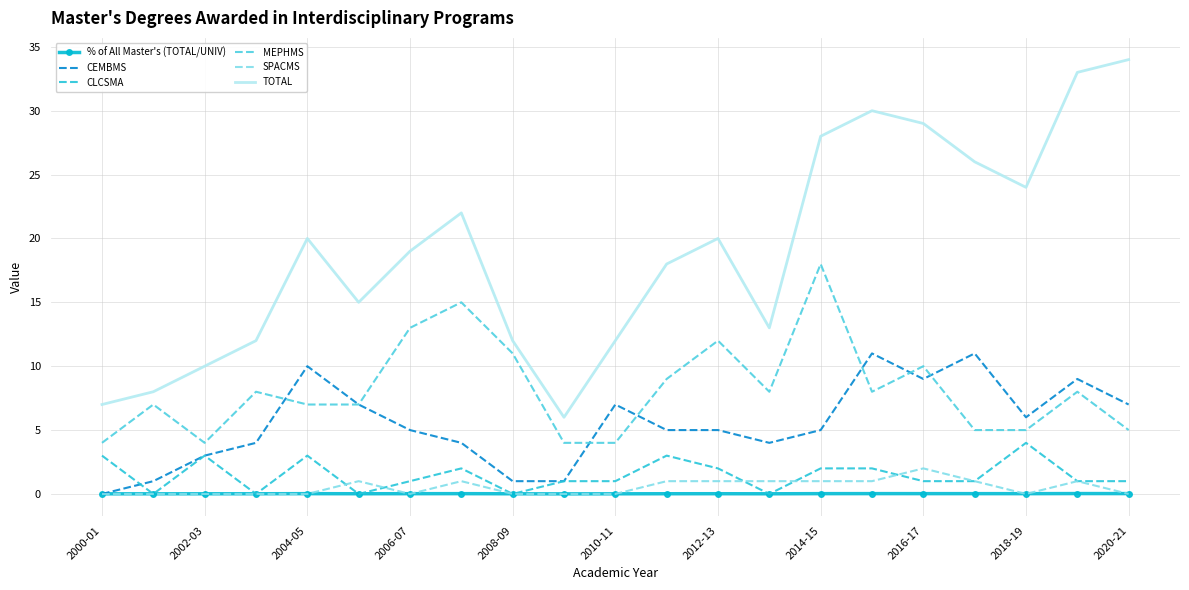

Which series has the largest range (max minus min)?

TOTAL